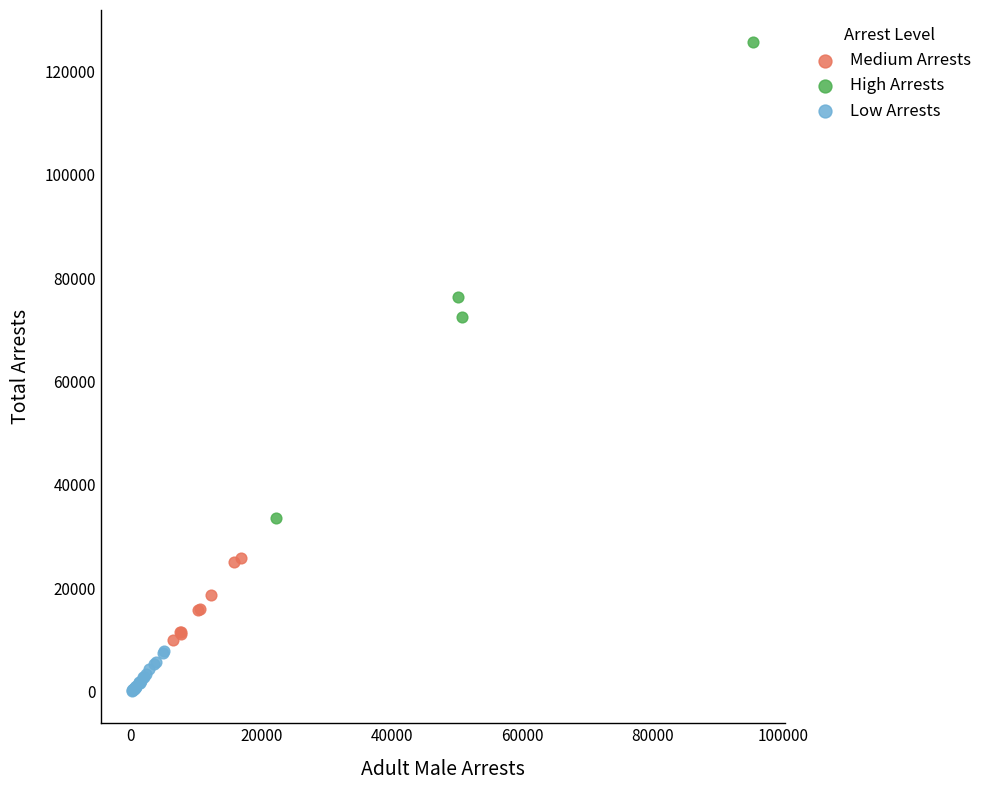

Which series has the widest spread of Y values?

High Arrests